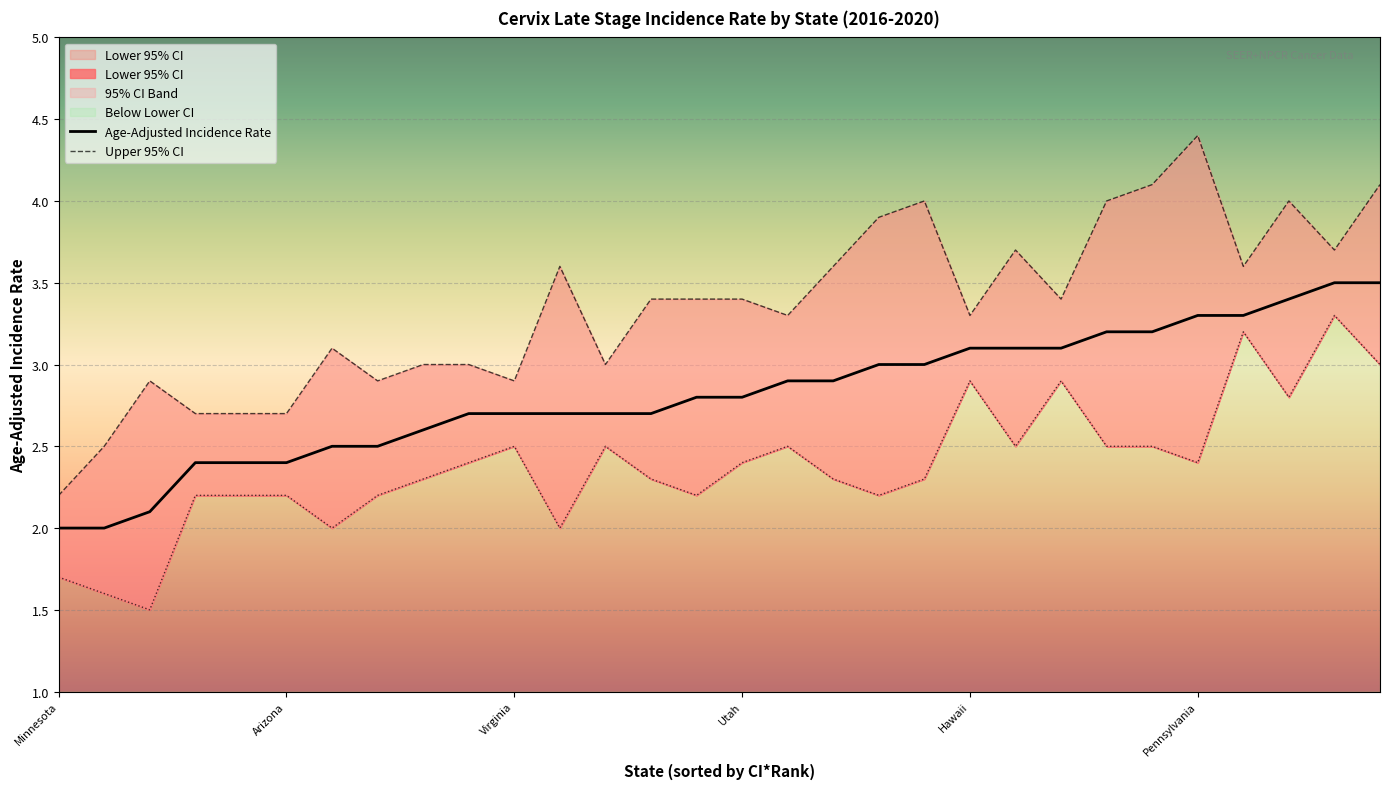

Where is the first local maximum for Lower 95% CI?

Virginia